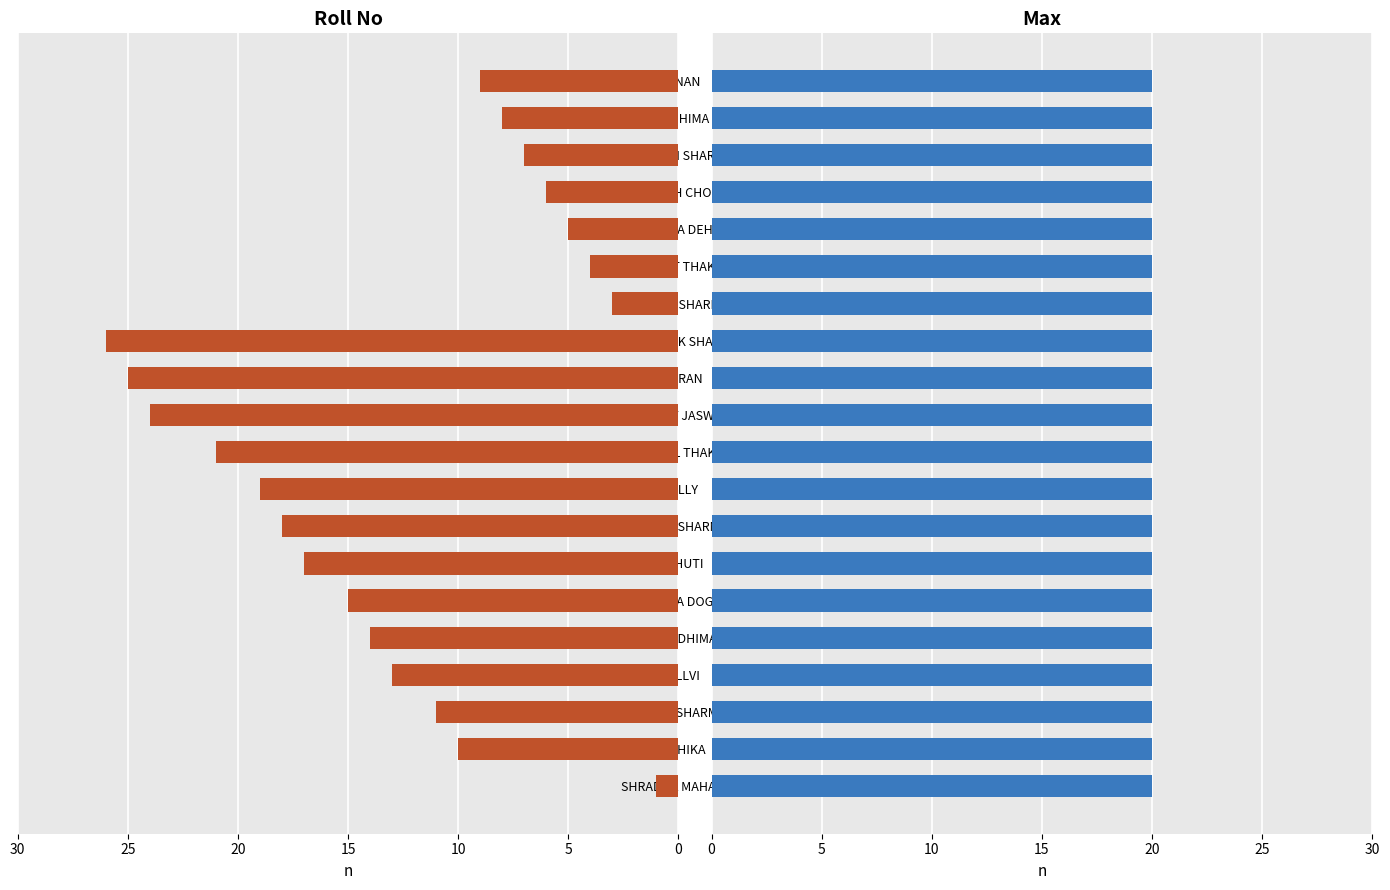

Is it true that Roll No equals 14.0 at AVIRAL DHIMAN?

True